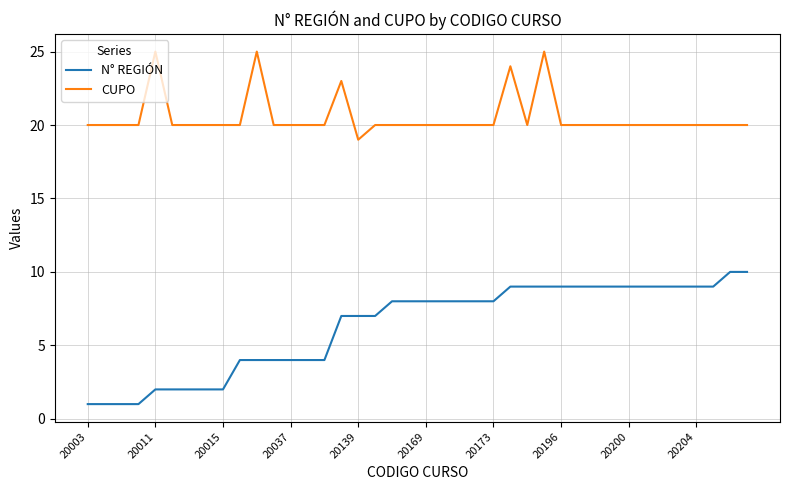

Which series has the largest total across all categories?

CUPO